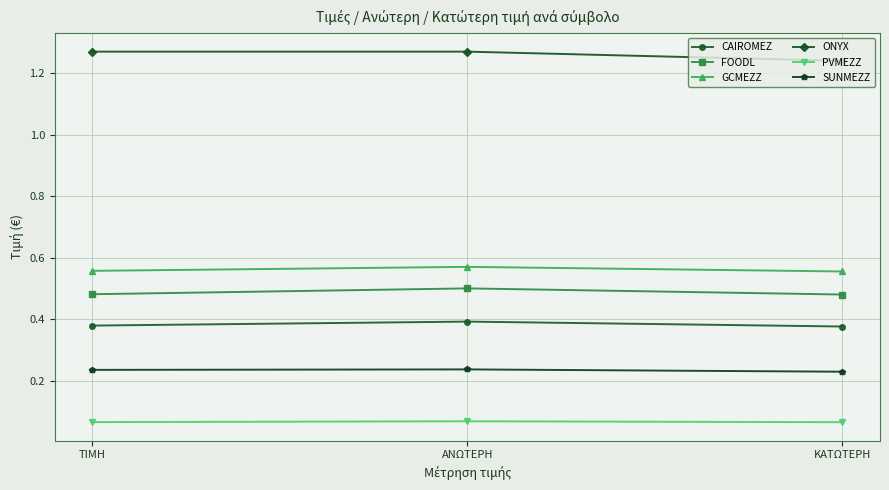

The value of ONYX at ΤΙΜΗ is 0.5. True or false?

False